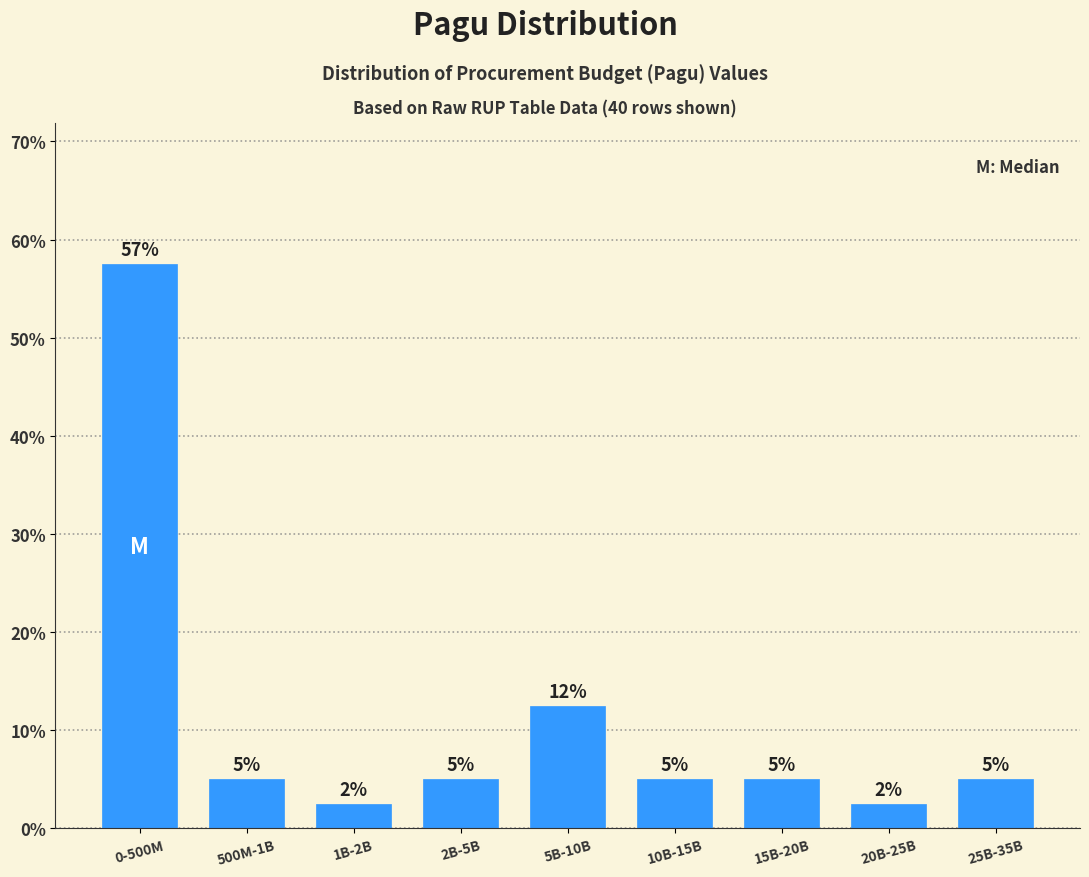

What is the maximum value shown in the chart?

57.5